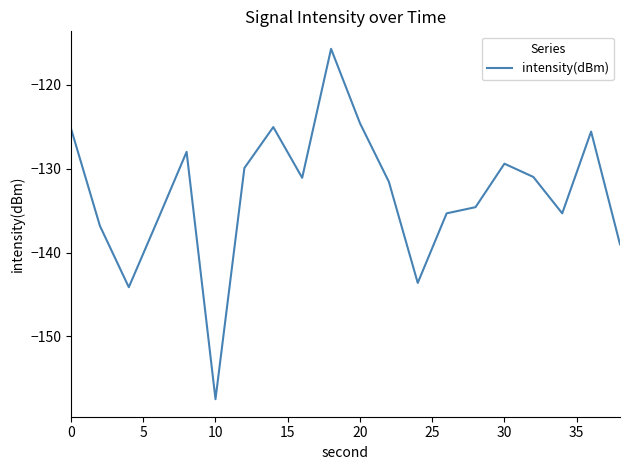

What is the minimum value shown in the chart?

-157.5